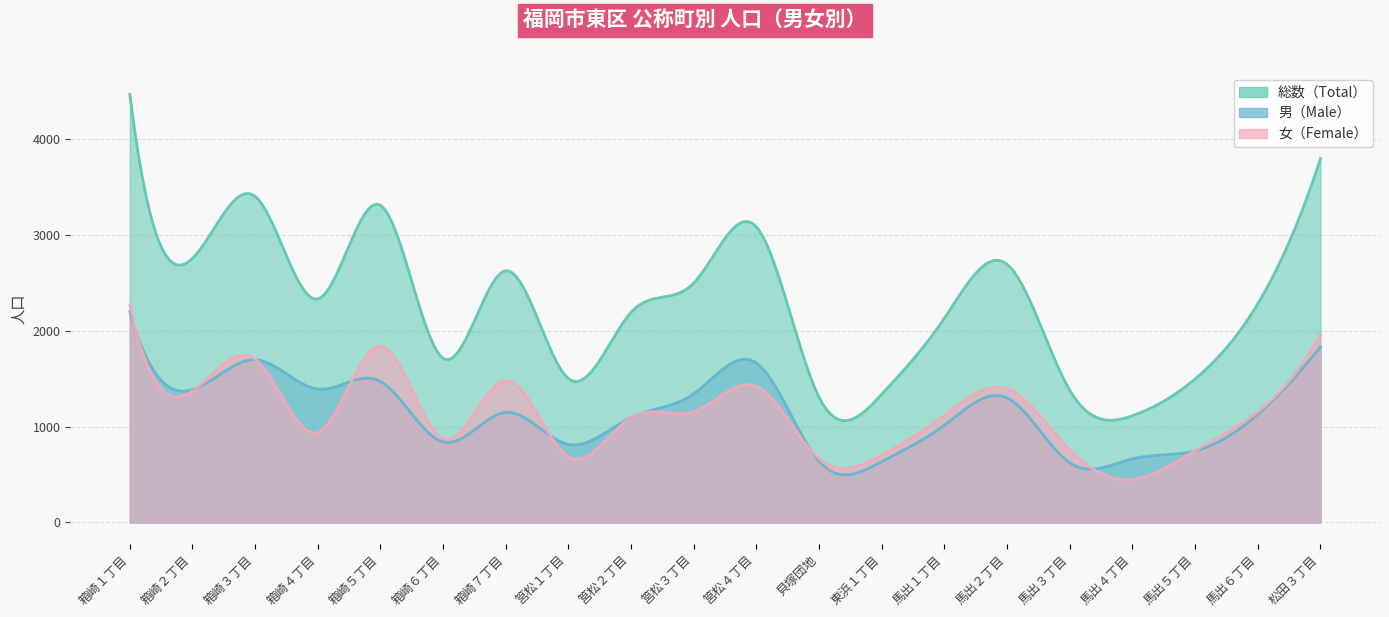

How many lines are shown in the chart?

3